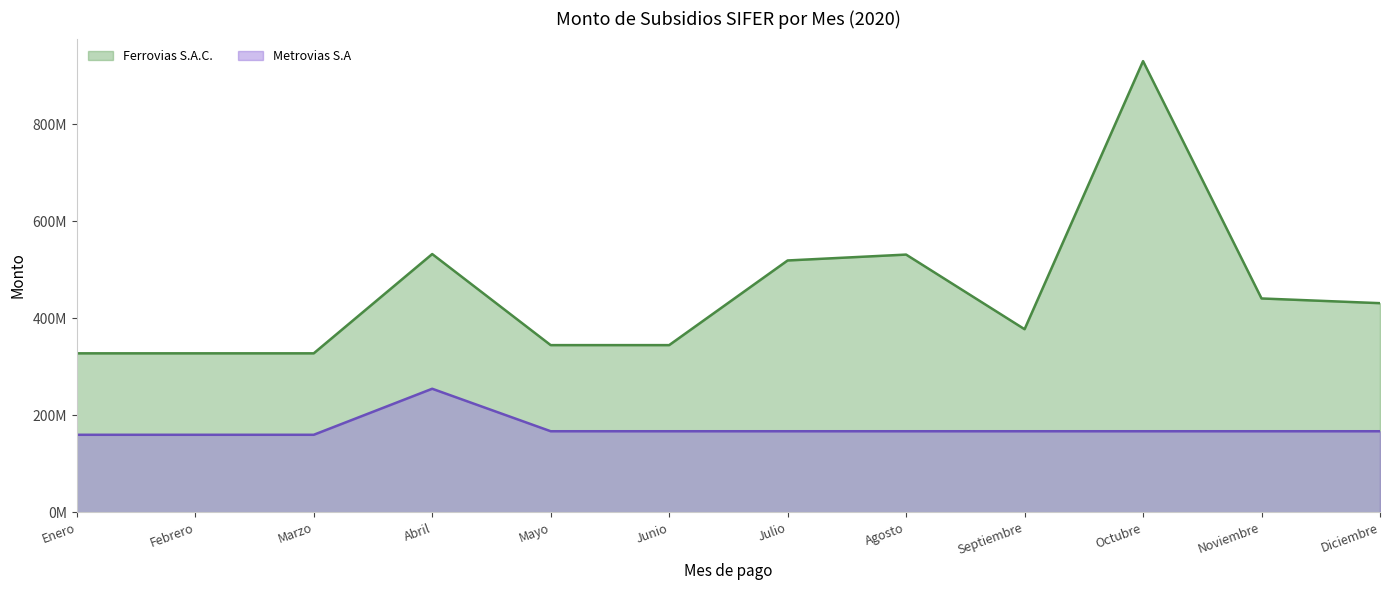

True or false: Ferrovias S.A.C. (line) and Metrovias S.A (line) intersect in this chart.

False